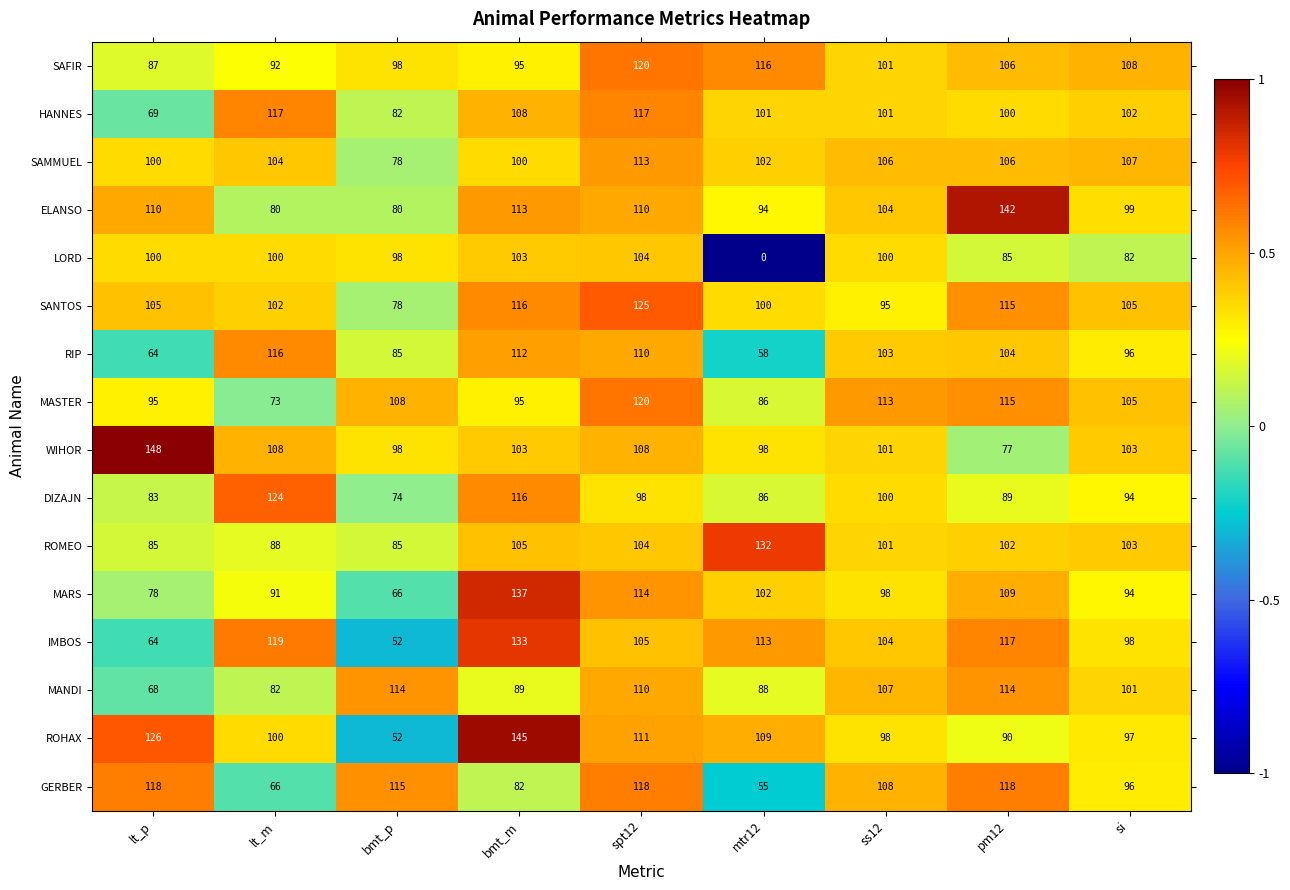

Which category has the lowest value in the SAMMUEL series?

bmt_p